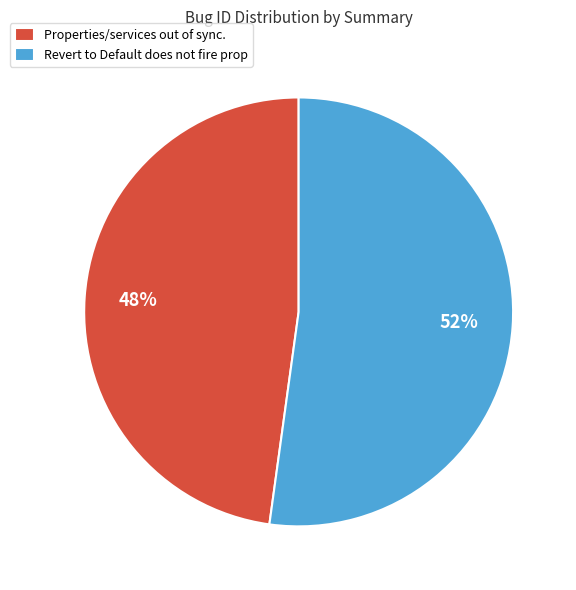

What is the ratio of the value at Properties/services out of sync. to the value at Revert to Default does not fire prop?

0.9